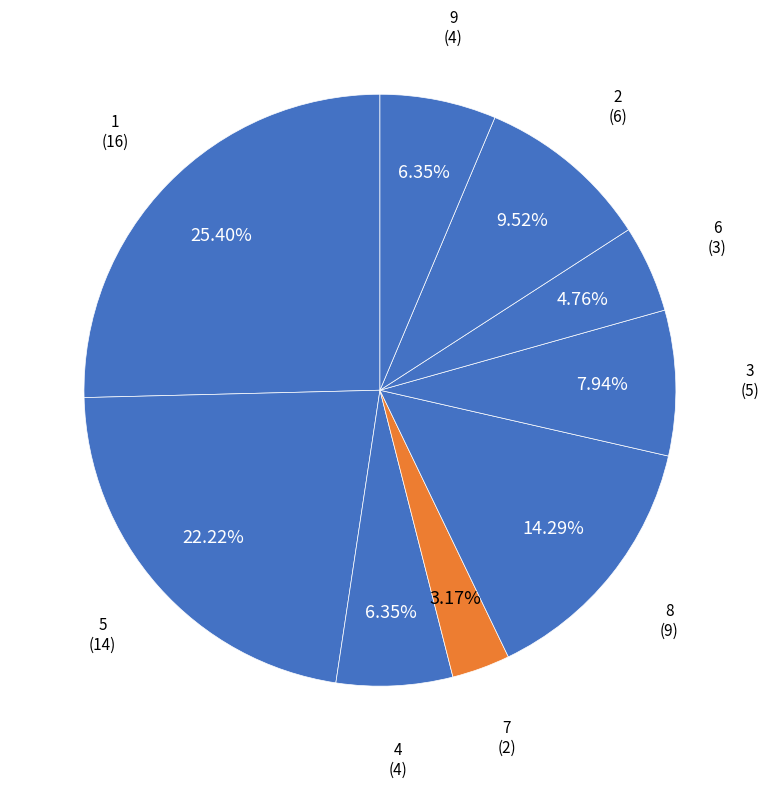

Does 4 account for over 50% of the chart?

No